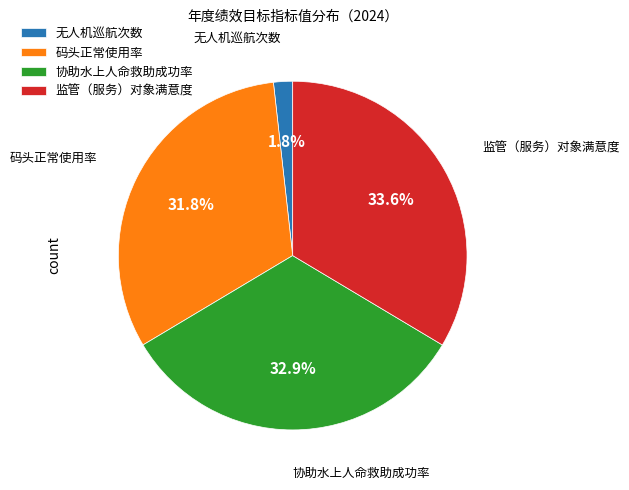

Do 监管（服务）对象满意度 and 码头正常使用率 together represent more than half of the pie?

Yes